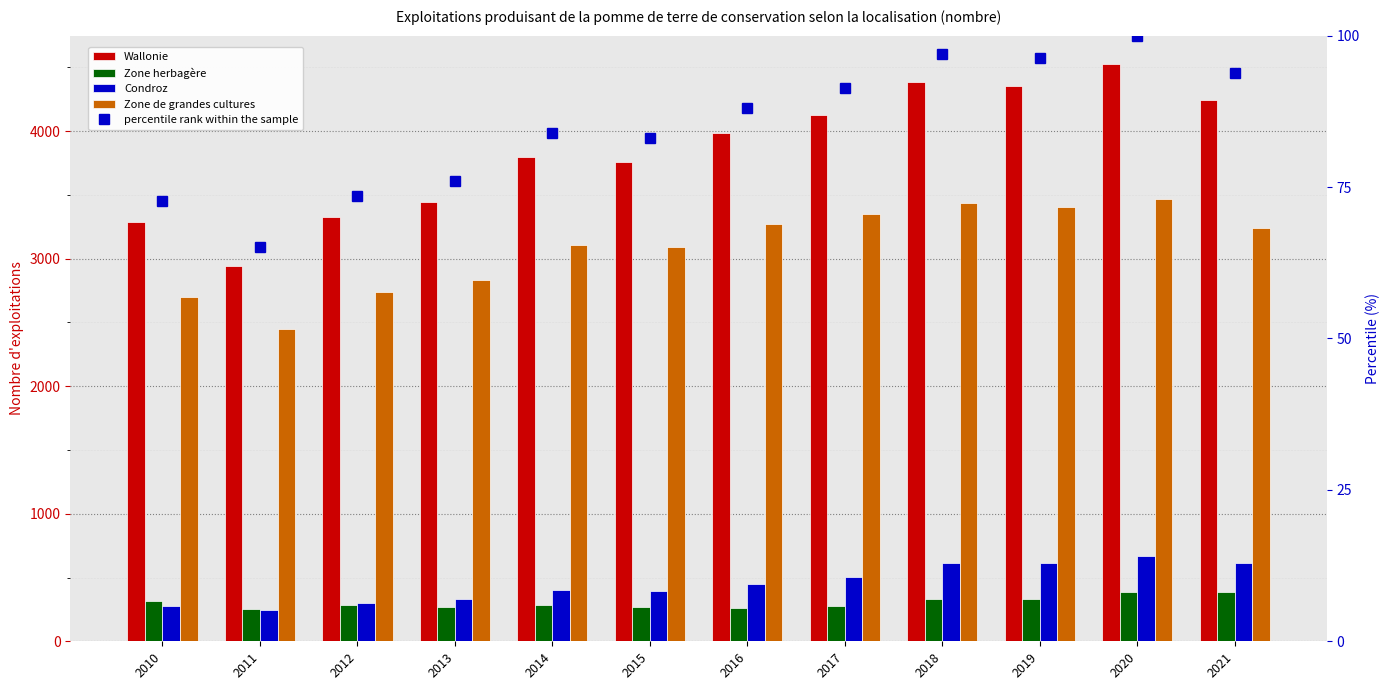

At which label is Zone herbagère closest to 319?

2010